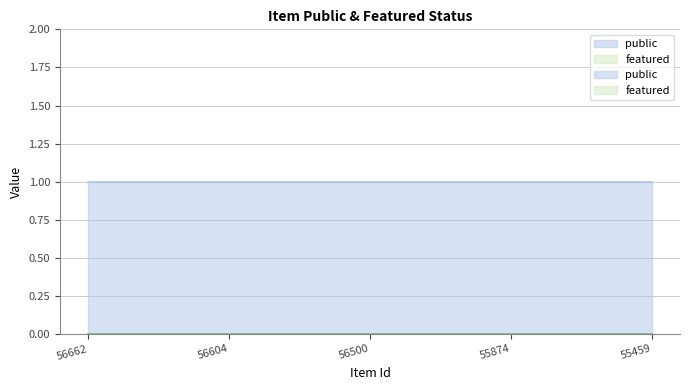

List the series in order of their peak value, lowest first.

featured, public